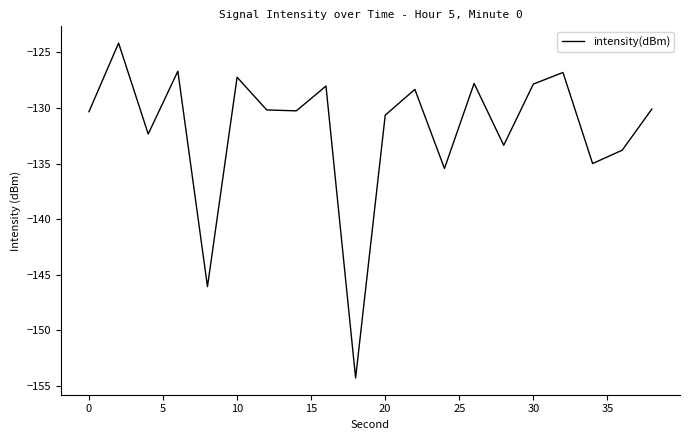

How many distinct data groups are displayed?

1